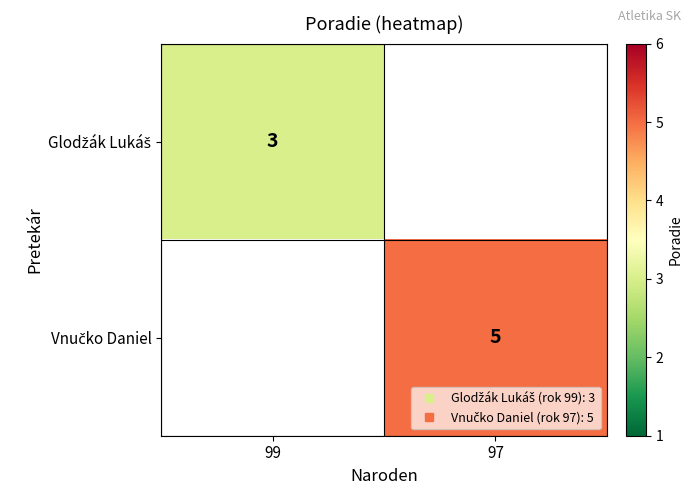

Which series has the widest spread of values?

Glodžák Lukáš